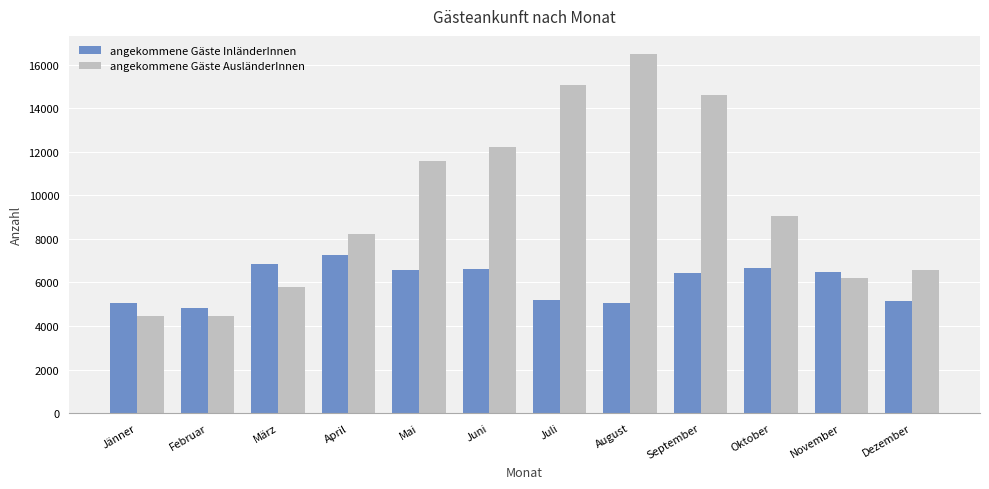

What is the sum of the angekommene Gäste InländerInnen values at März and Mai?

13376